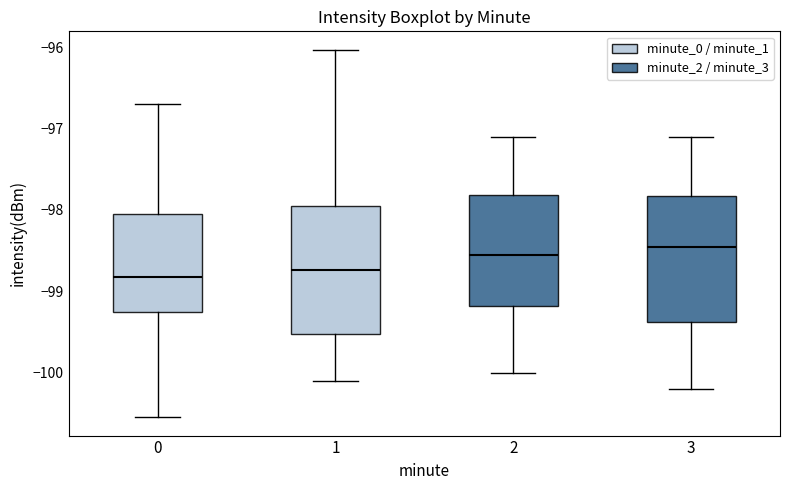

Reading left to right, transcribe this box plot: for each box, give where its median line is, the range the box spans, and where its two whiskers end, as read against the y-axis. The values are not printed on the chart, so give them approximately, as read against the axis.

0: median -98.8, box -99.3 to -98.0, whiskers -100.5 to -96.7
1: median -98.7, box -99.5 to -98.0, whiskers -100.1 to -96.0
2: median -98.5, box -99.2 to -97.8, whiskers -100.0 to -97.1
3: median -98.4, box -99.4 to -97.8, whiskers -100.2 to -97.1